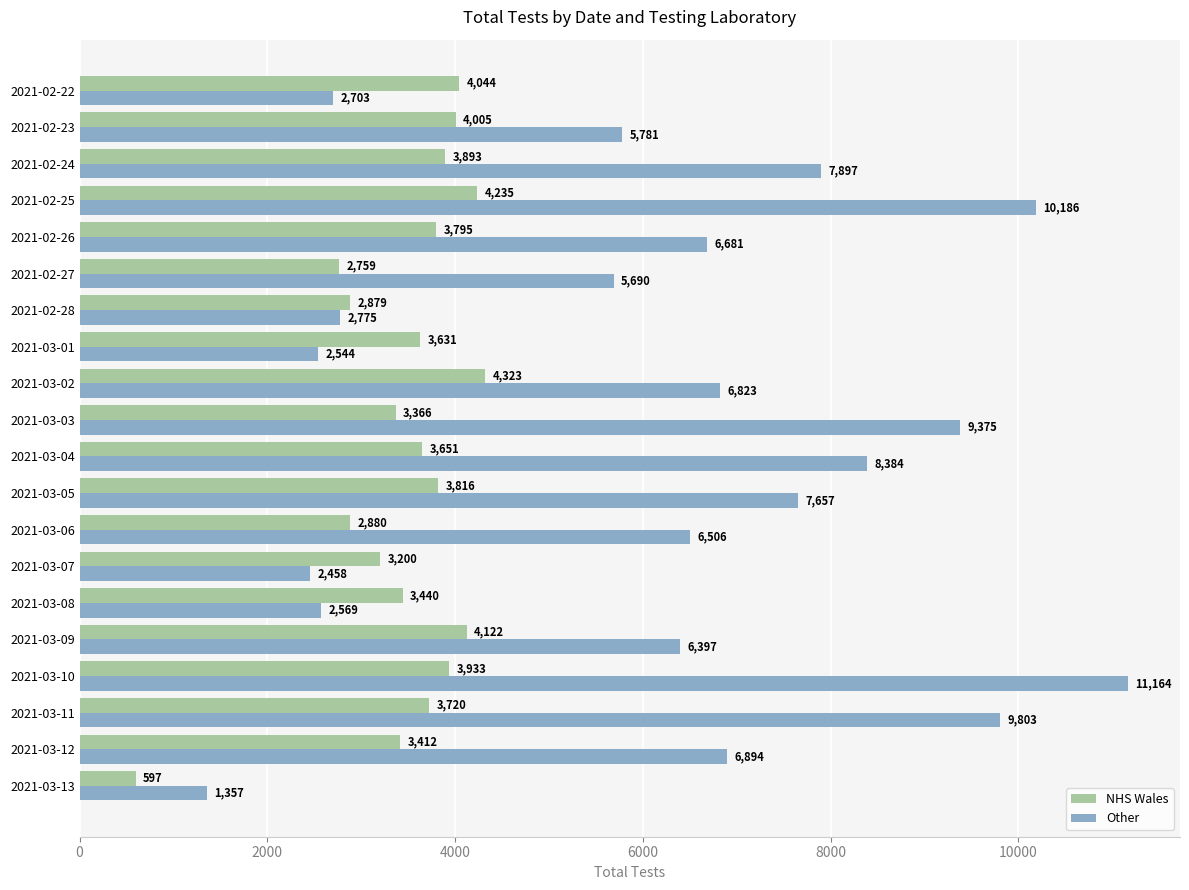

Which series has the largest total across all categories?

Other